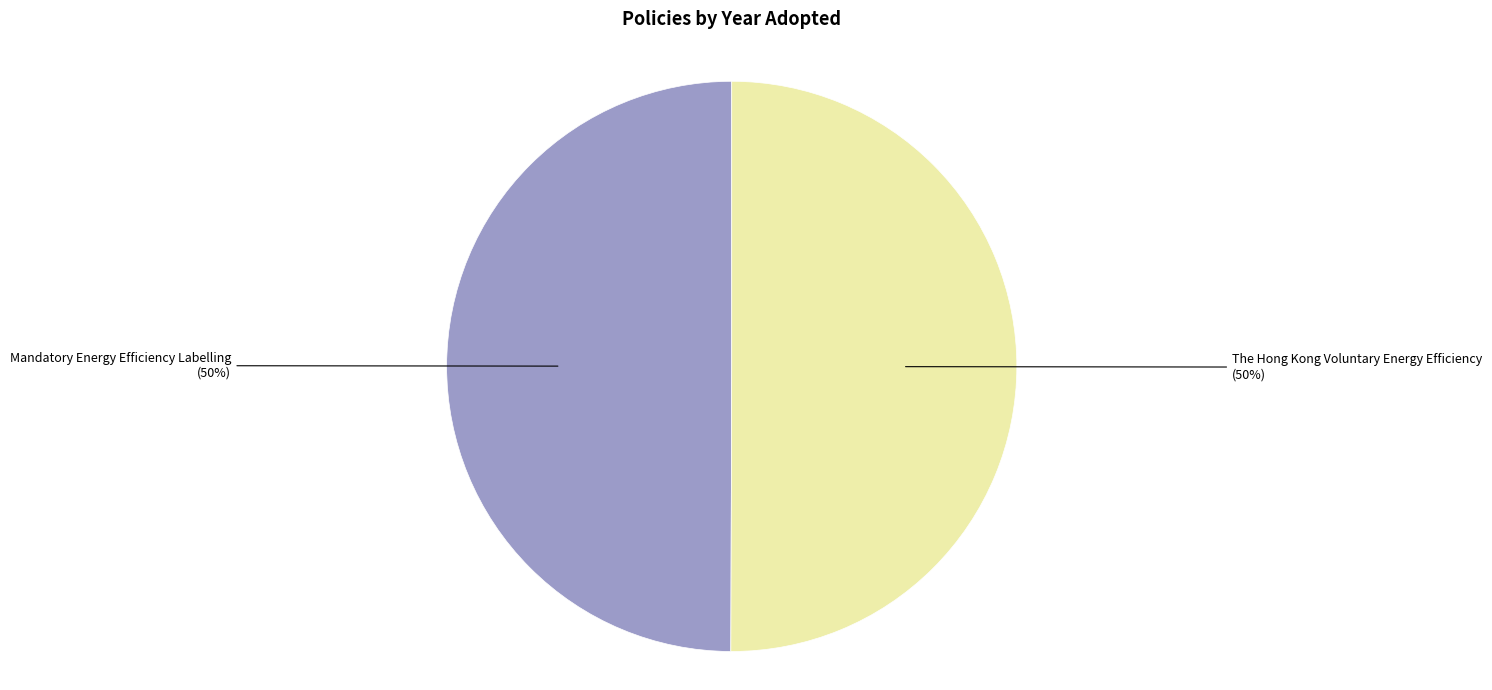

Approximately how many times larger is the value at Mandatory Energy Efficiency Labelling compared to The Hong Kong Voluntary Energy Efficiency?

1.0